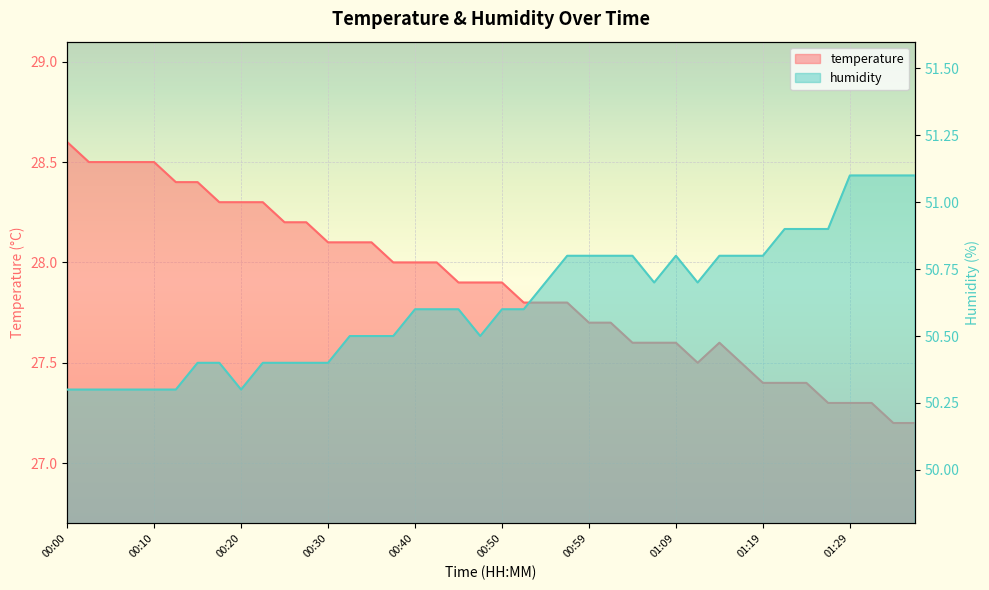

What is the approximate value of temperature at 00:08?

28.5